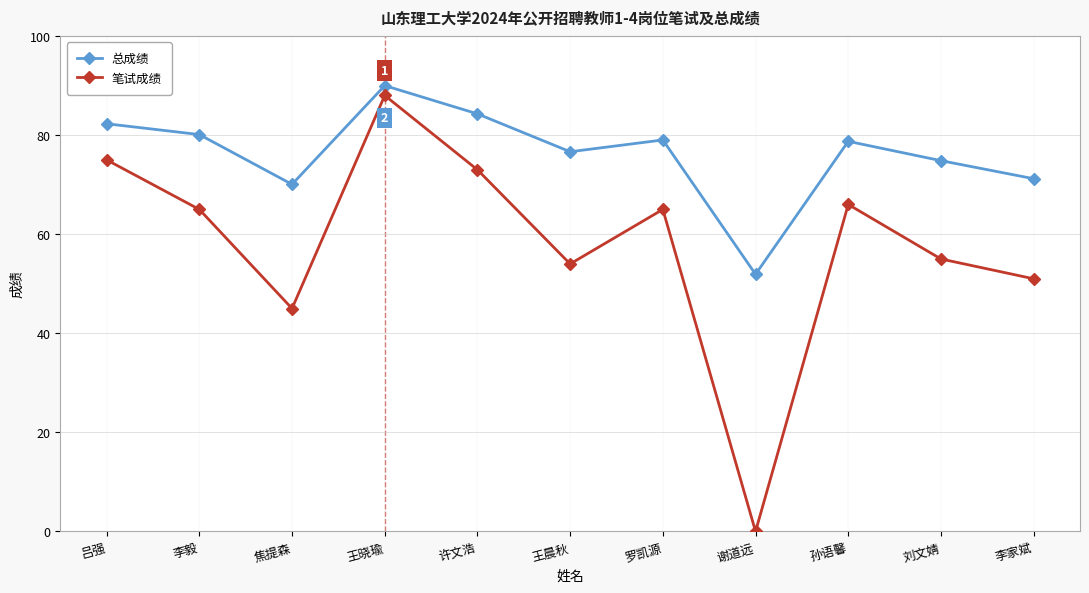

What is the highest value of the 总成绩 series?

90.0